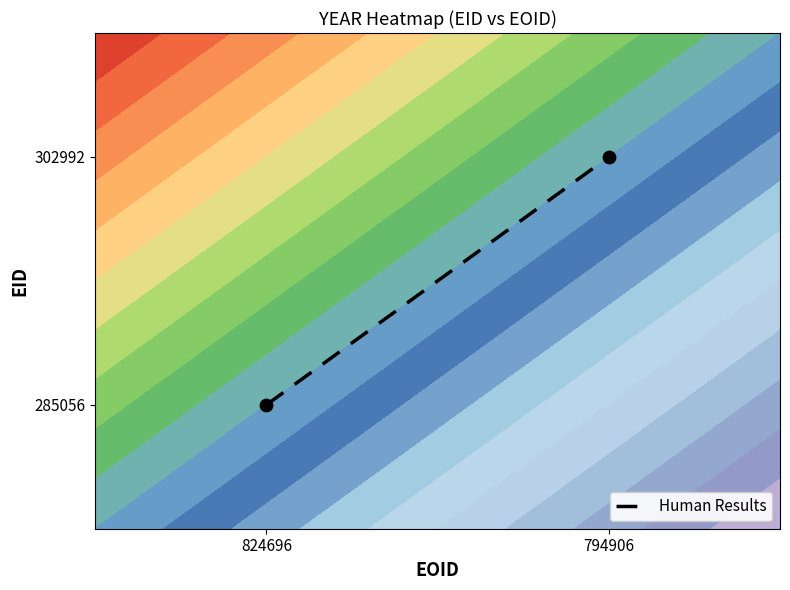

What is the approximate value at 824696?

0.5